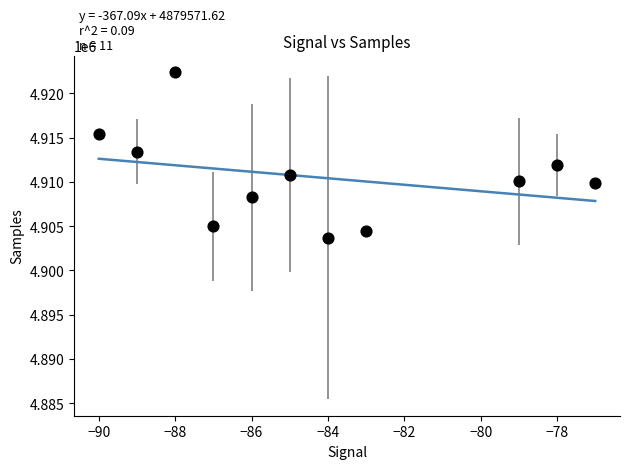

What is the average X value?

-84.2